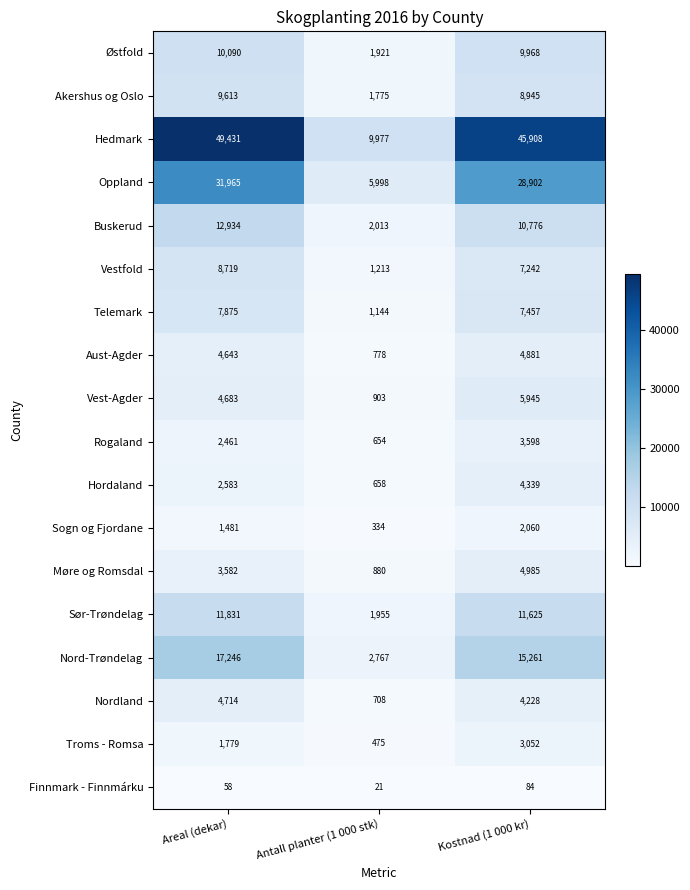

The value of Østfold at Areal (dekar) is 13524. True or false?

False